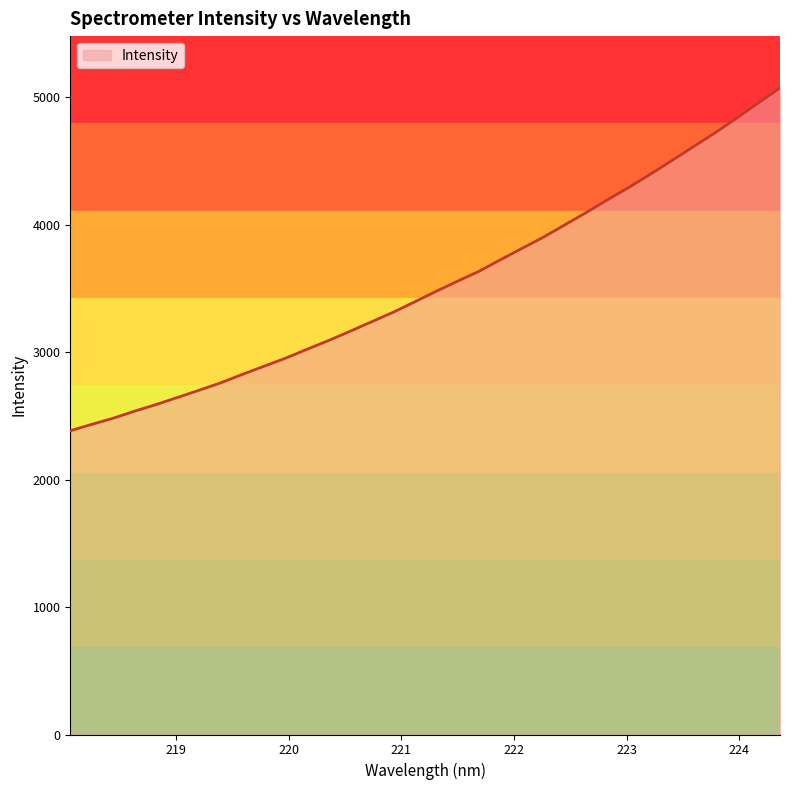

What is the maximum value shown in the chart?

5074.0